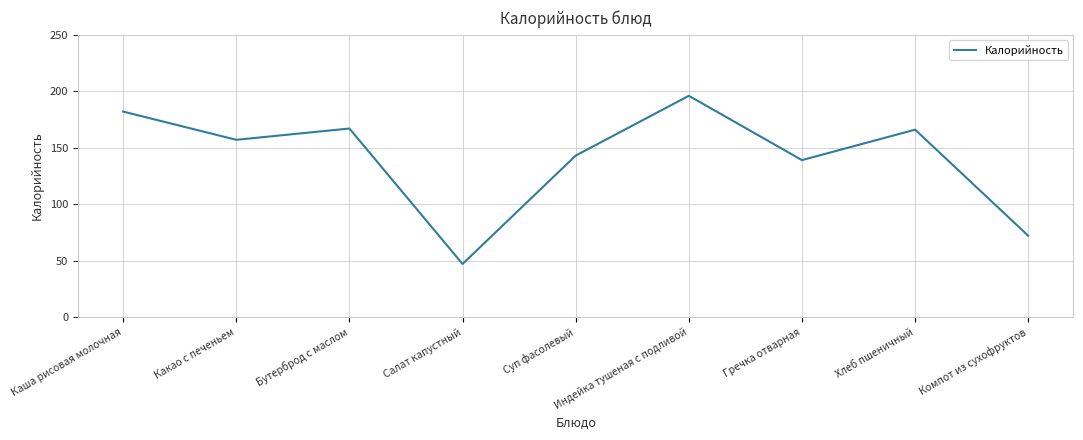

What is the change in value from Индейка тушеная с подливой to Компот из сухофруктов?

-124